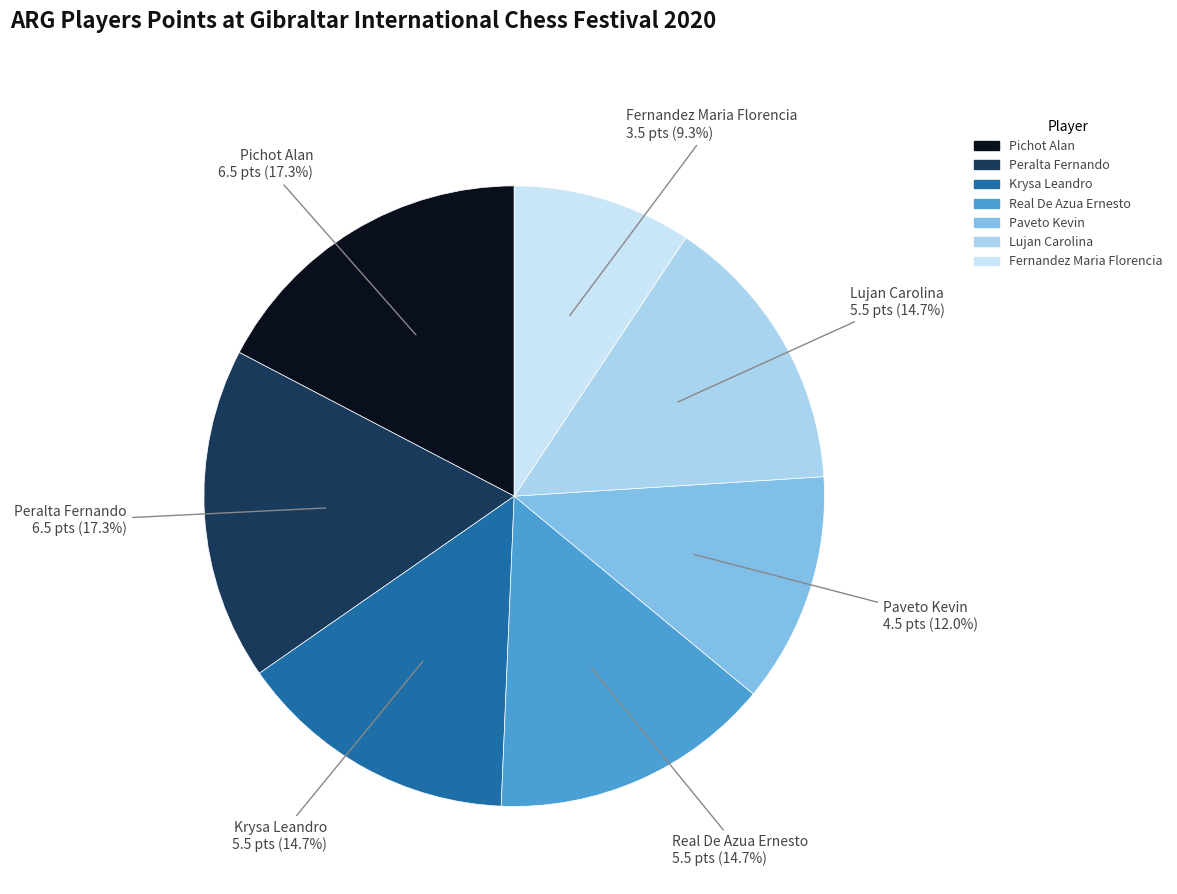

How many slices are in this pie chart?

7